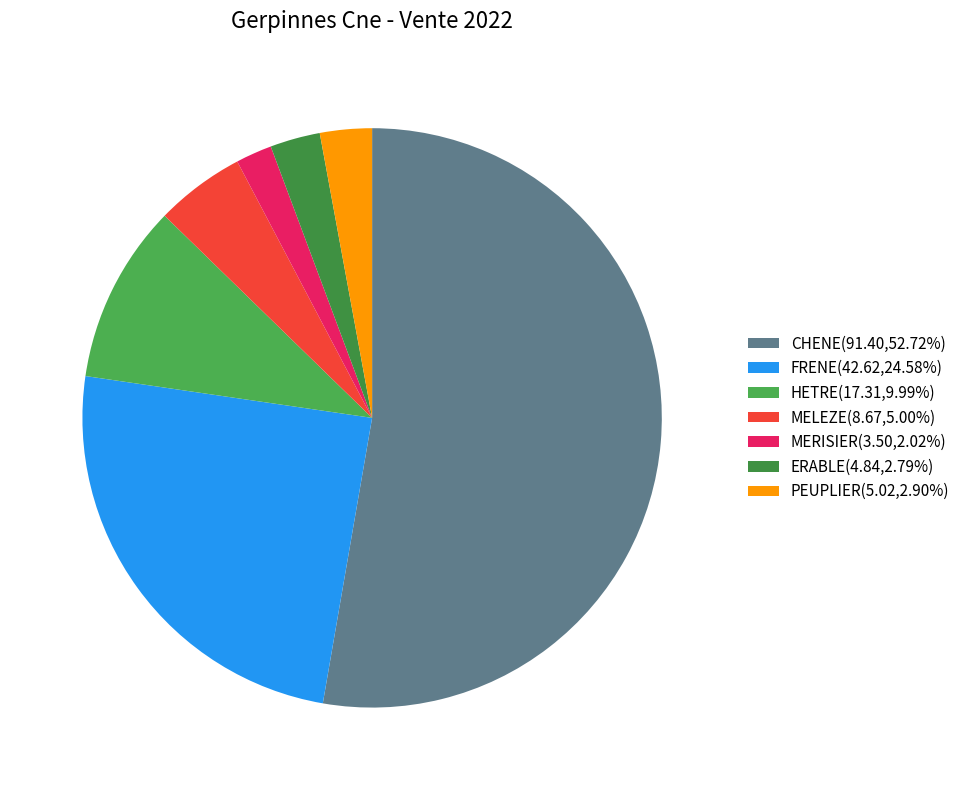

Rank the categories by value from lowest to highest.

MERISIER, ERABLE, PEUPLIER, MELEZE, HETRE, FRENE, CHENE